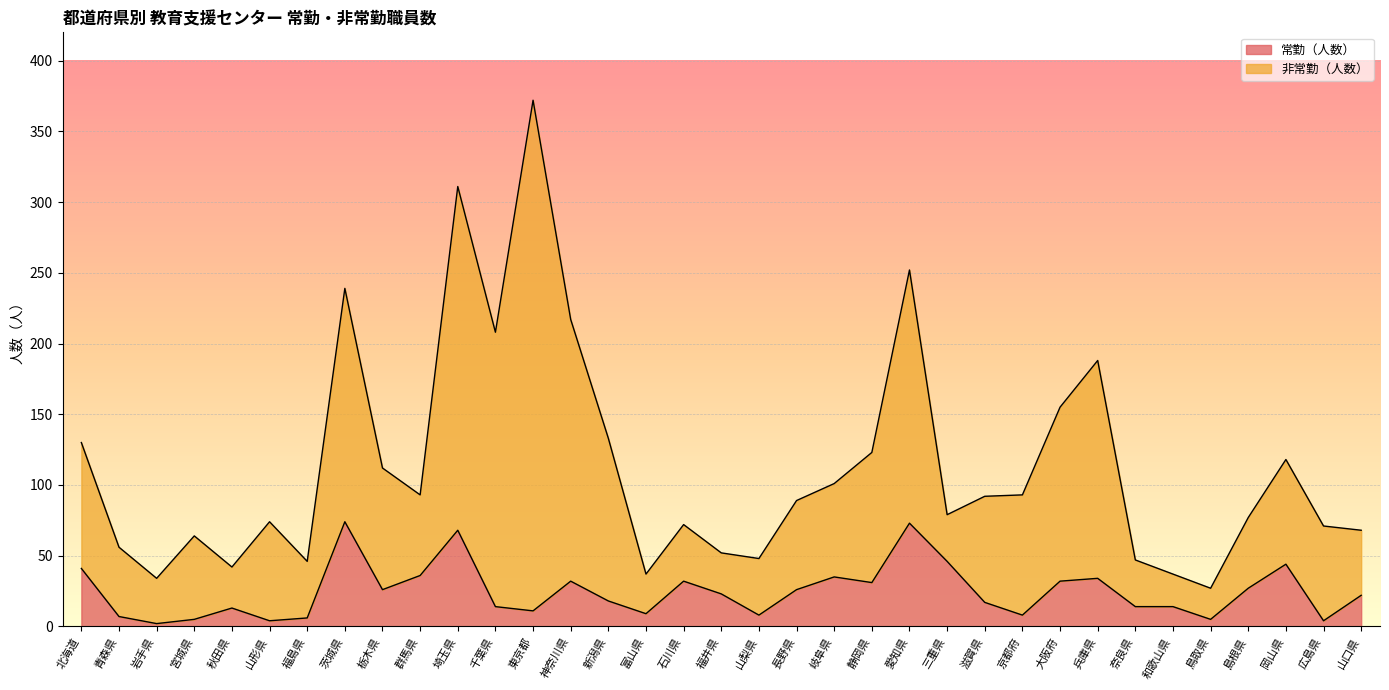

List the labels in order of value, largest first.

茨城県, 愛知県, 埼玉県, 三重県, 岡山県, 北海道, 群馬県, 岐阜県, 兵庫県, 神奈川県, 石川県, 大阪府, 静岡県, 島根県, 栃木県, 長野県, 福井県, 山口県, 新潟県, 滋賀県, 千葉県, 奈良県, 和歌山県, 秋田県, 東京都, 富山県, 山梨県, 京都府, 青森県, 福島県, 宮城県, 鳥取県, 山形県, 広島県, 岩手県